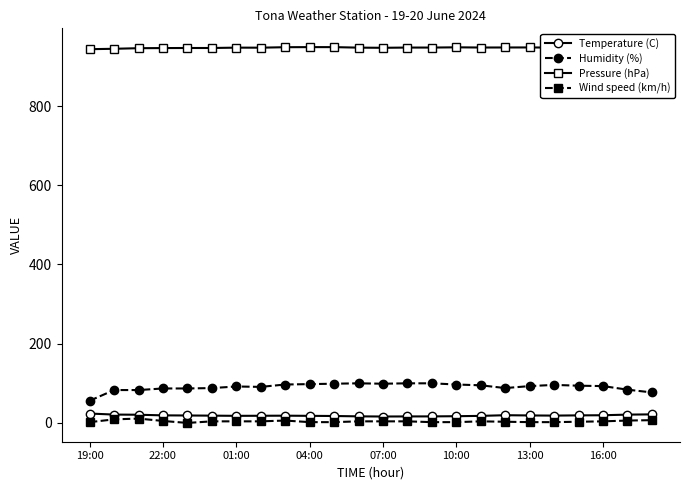

True or false: Temperature (C) has more than 1 points higher than both neighbors.

True